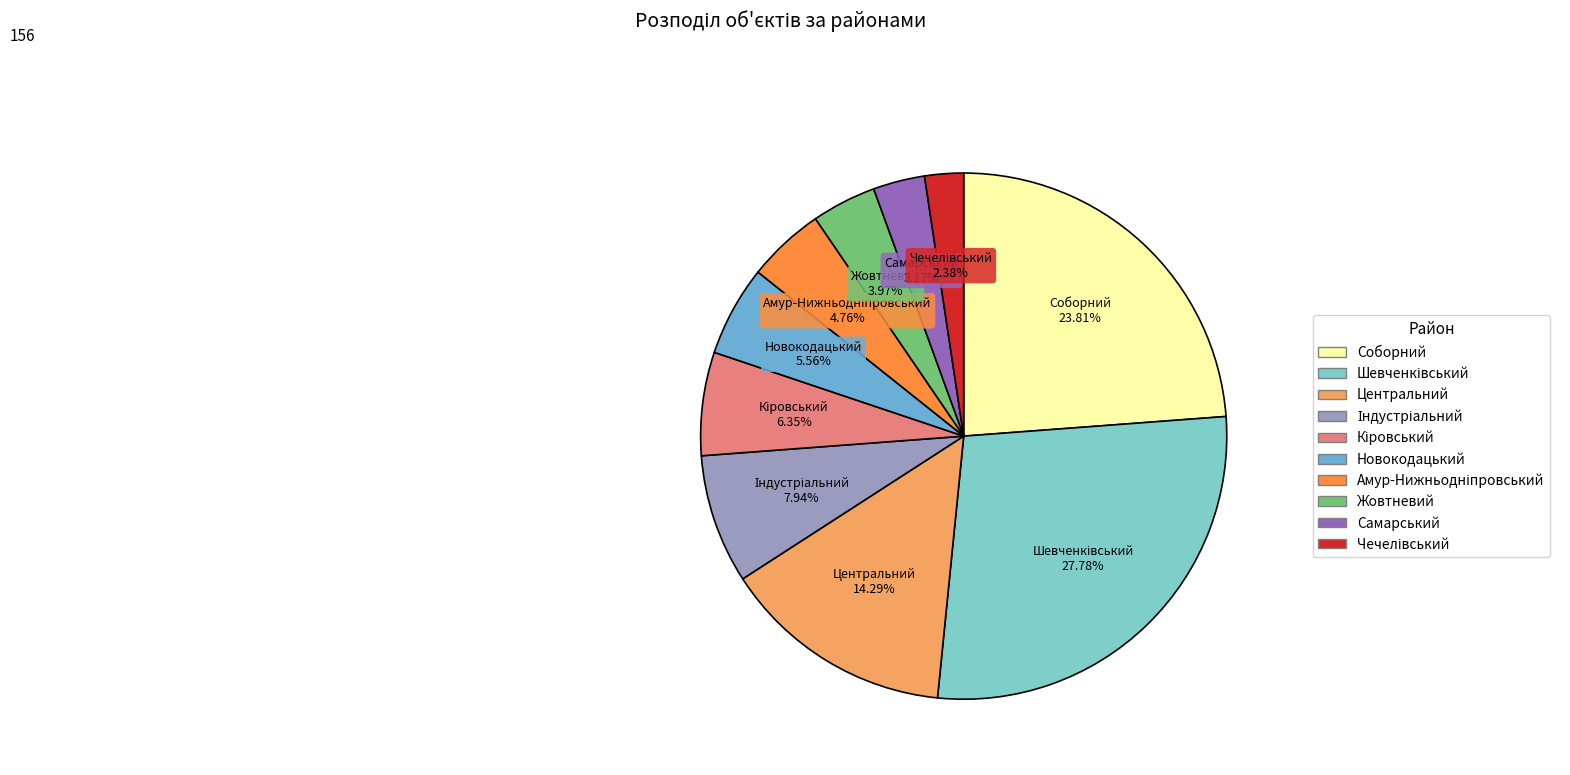

To the nearest percent, what is the average slice percentage?

10%